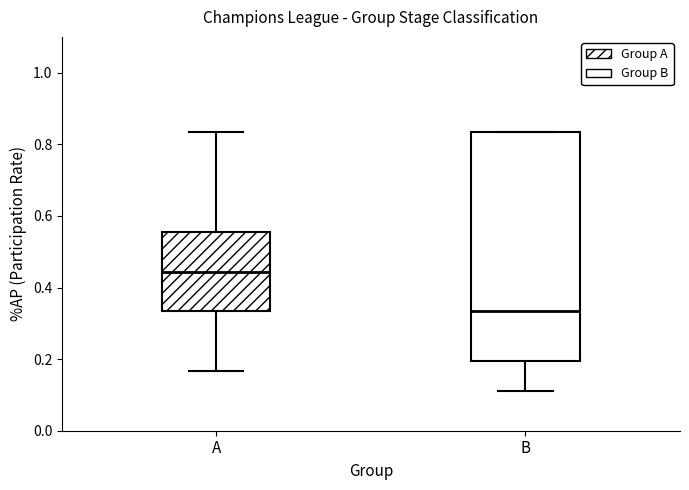

Which box has the lowest median line?

B